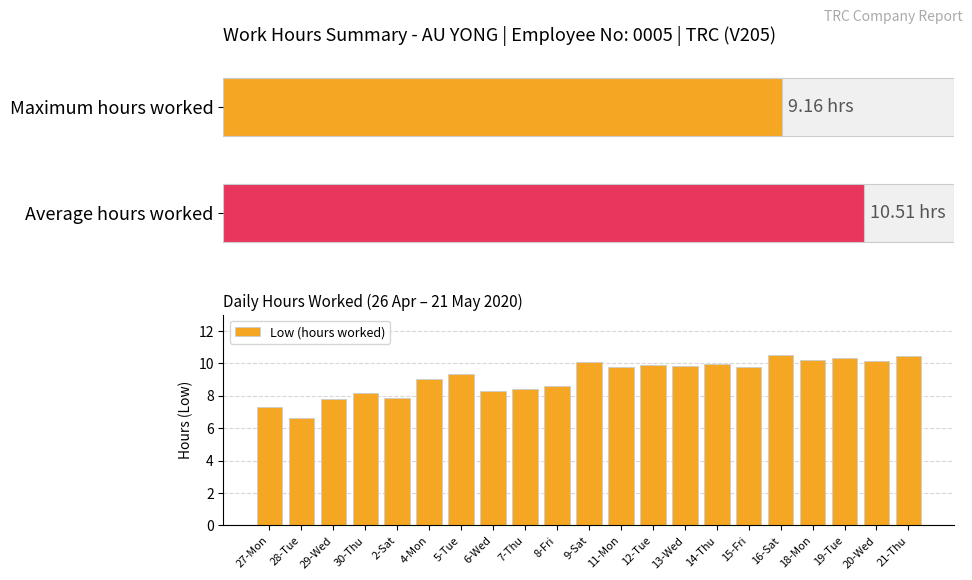

What is the lowest value of the Low (hours worked) series?

6.7